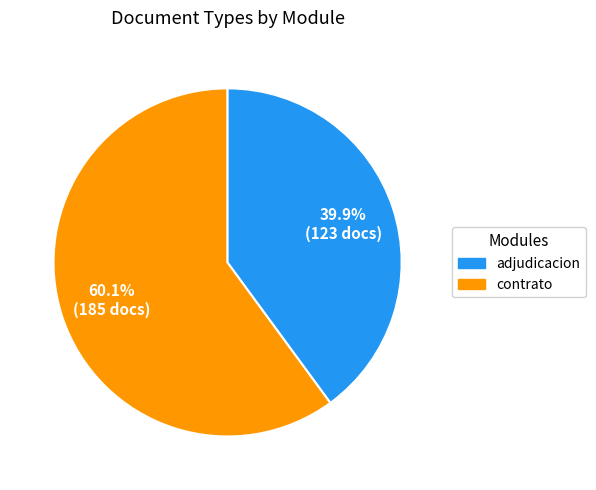

Is there a majority slice in this chart?

Yes